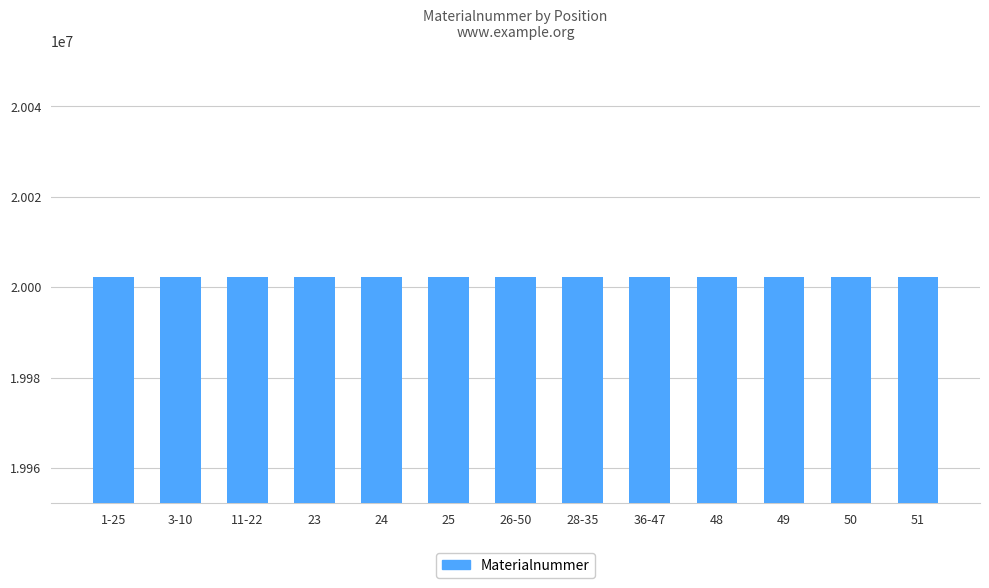

Is it true that the value at 49 is 34387359?

False